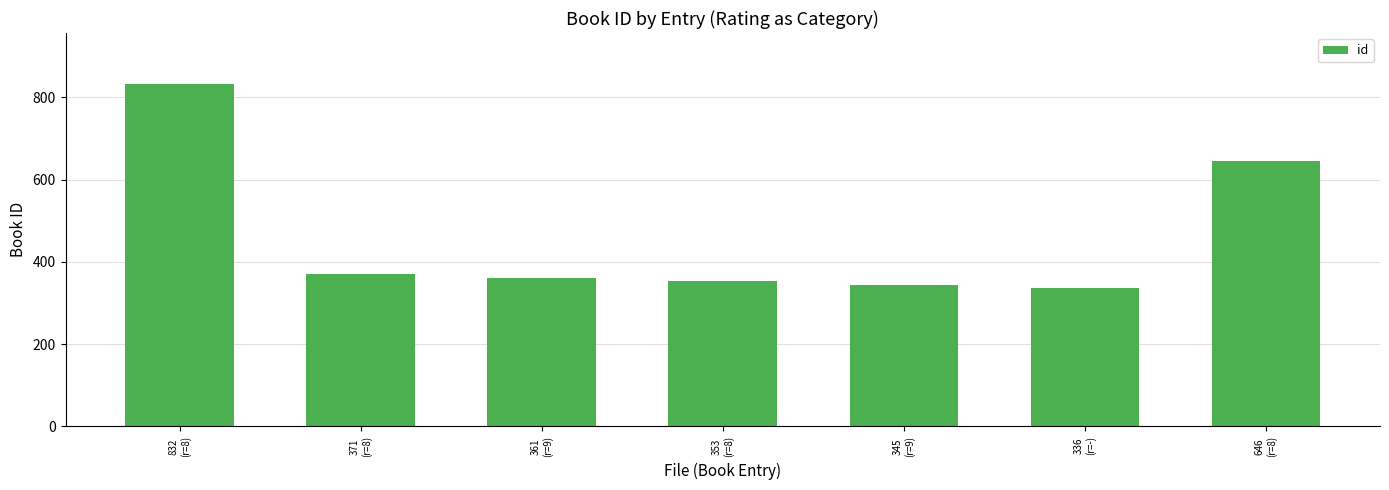

Are the bars horizontal?

No